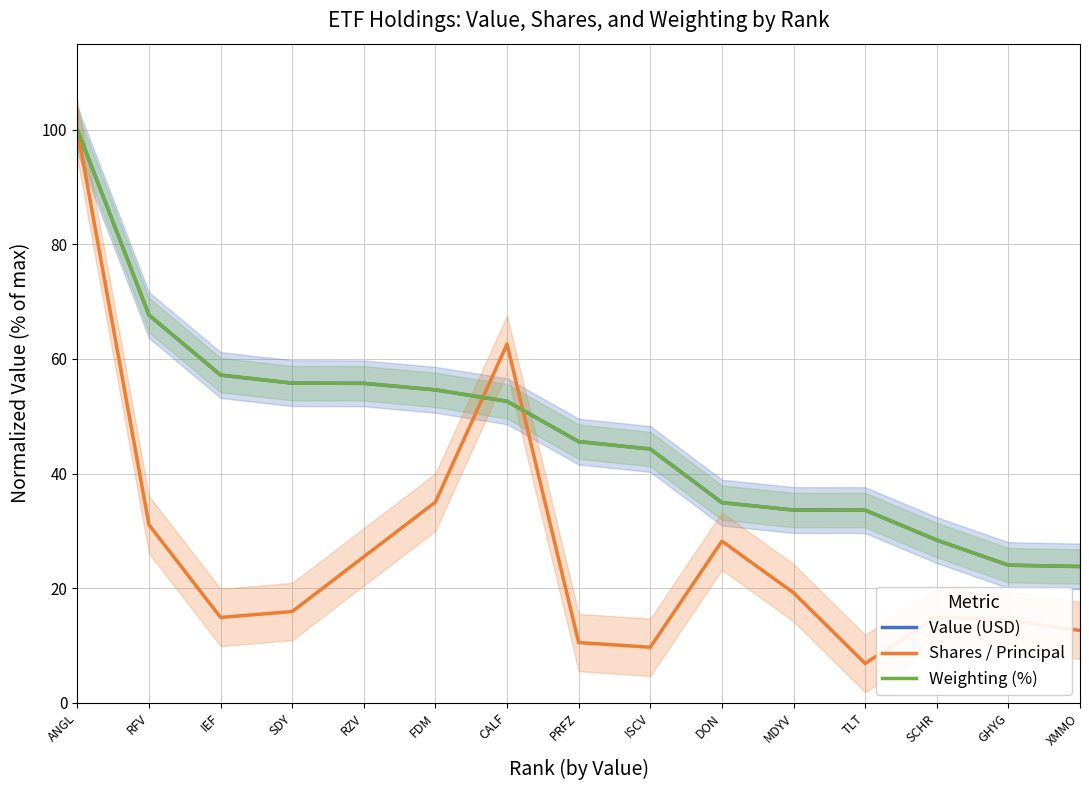

Count the number of data series in this chart.

3